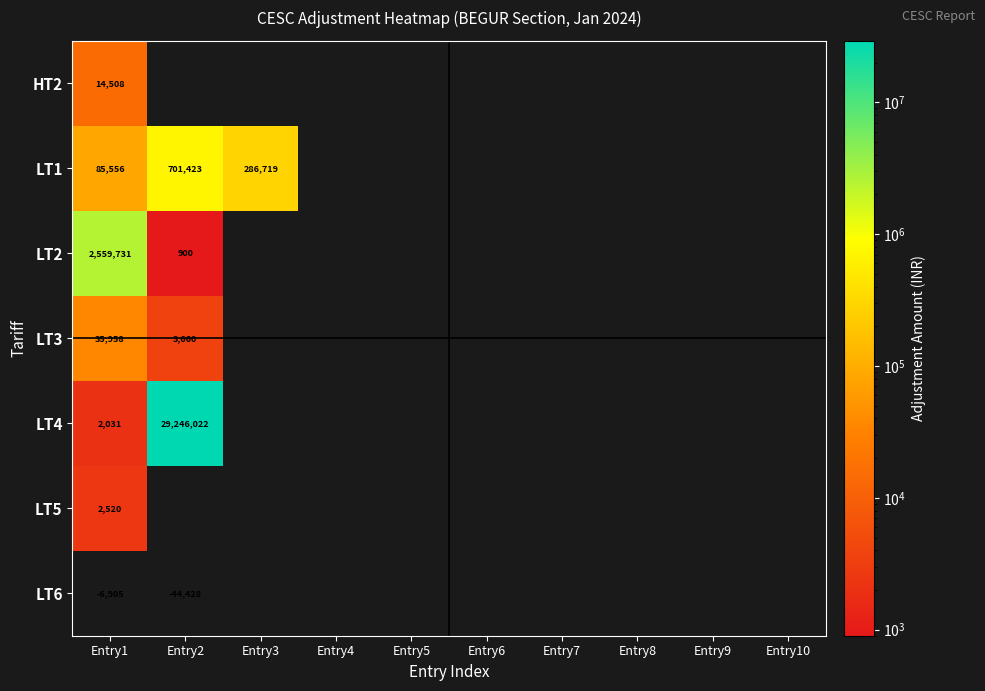

The LT6 series shows -6905 at Entry1. True or false?

True